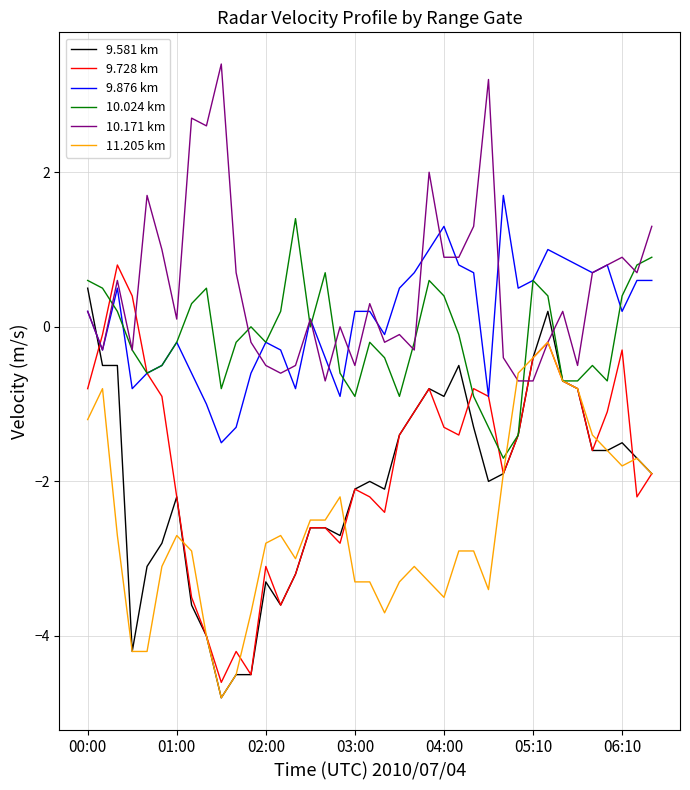

How many lines are shown in the chart?

6